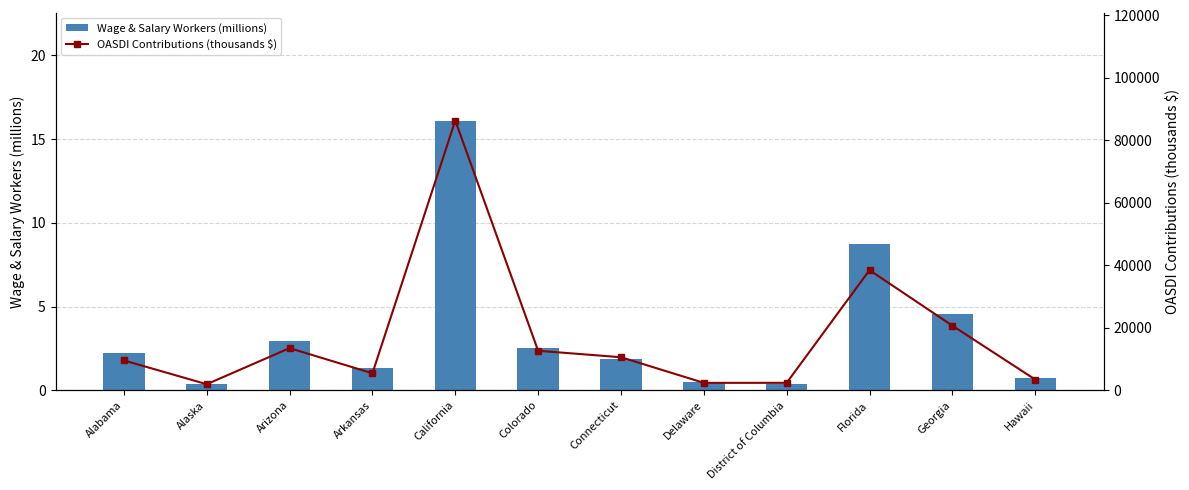

Reading left to right, extract all data points from this chart.

Wage & Salary Workers (millions): Alabama=2.2	Alaska=0.4	Arizona=2.9	Arkansas=1.4	California=16.1	Colorado=2.5	Connecticut=1.8	Delaware=0.5	District of Columbia=0.4	Florida=8.7	Georgia=4.6	Hawaii=0.7
OASDI Contributions (thousands $): Alabama=9561.0	Alaska=1944.6	Arizona=13493.9	Arkansas=5446.1	California=86361.5	Colorado=12651.2	Connecticut=10584.0	Delaware=2379.2	District of Columbia=2385.6	Florida=38465.3	Georgia=20685.5	Hawaii=3441.3